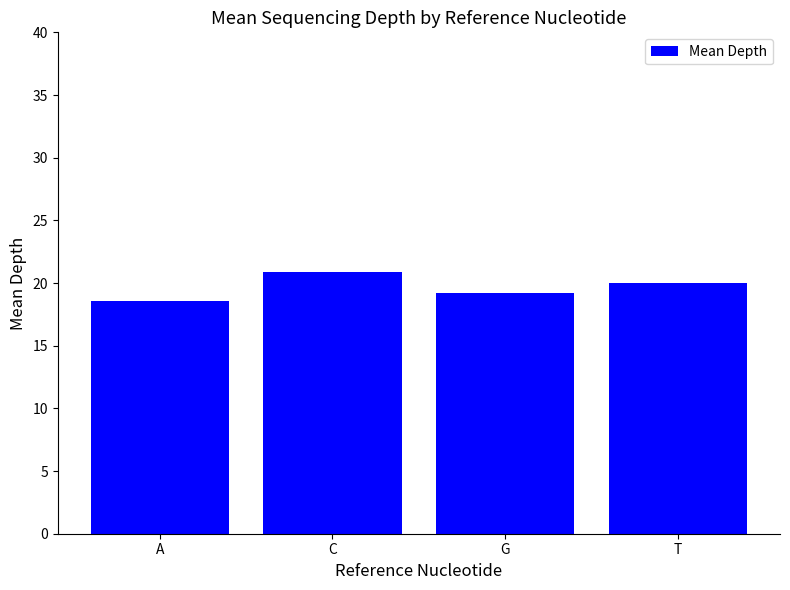

Which category has the highest value across all series?

C